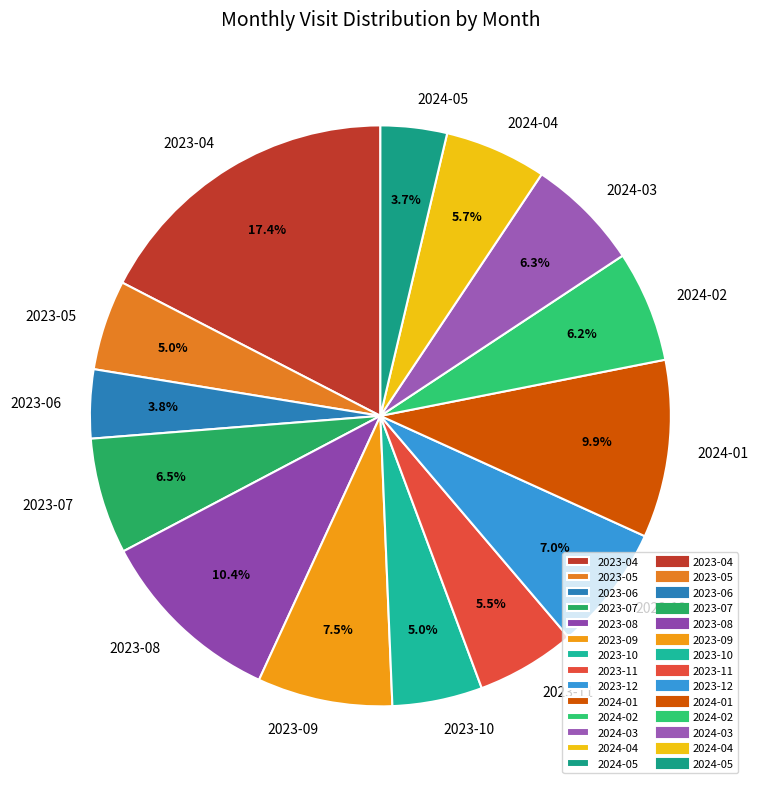

Count the number of slices in the pie.

14